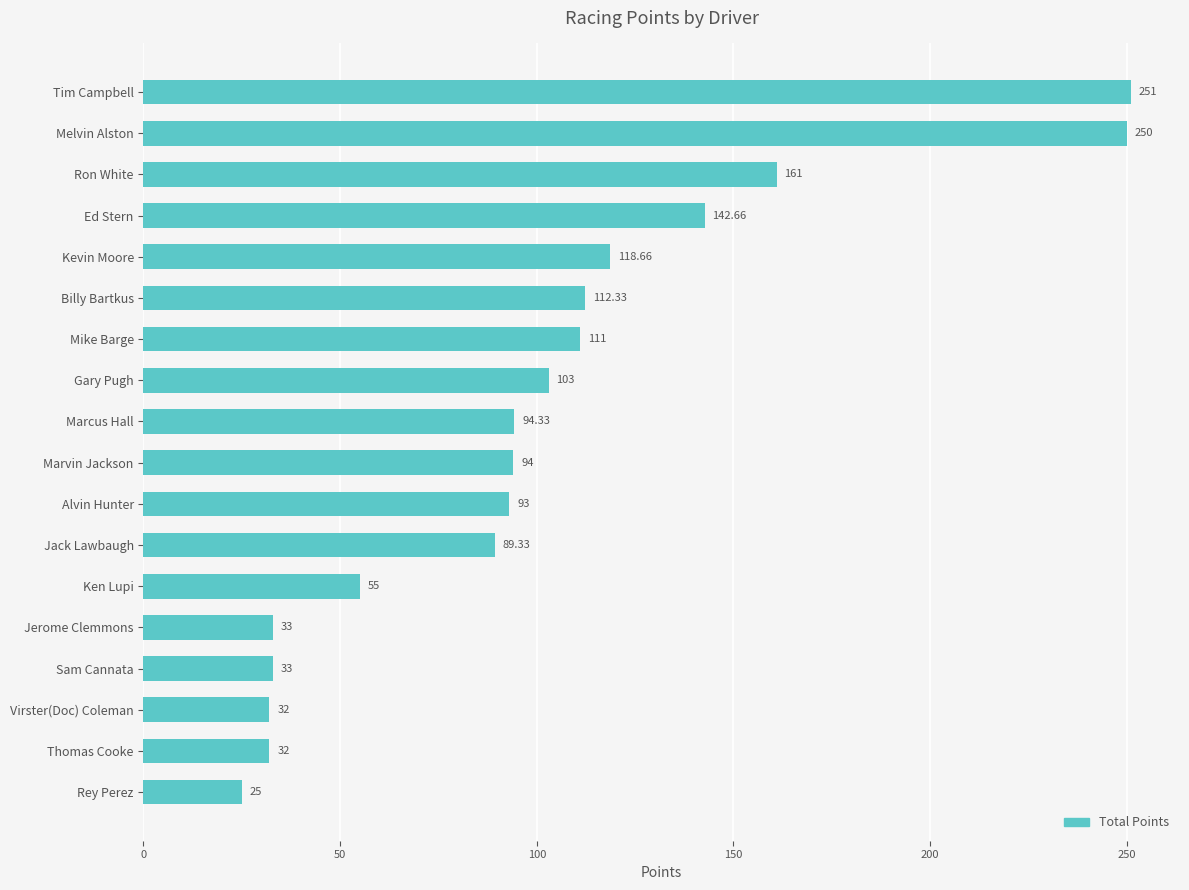

What is the label of the 10th bar from the top?

Marvin Jackson